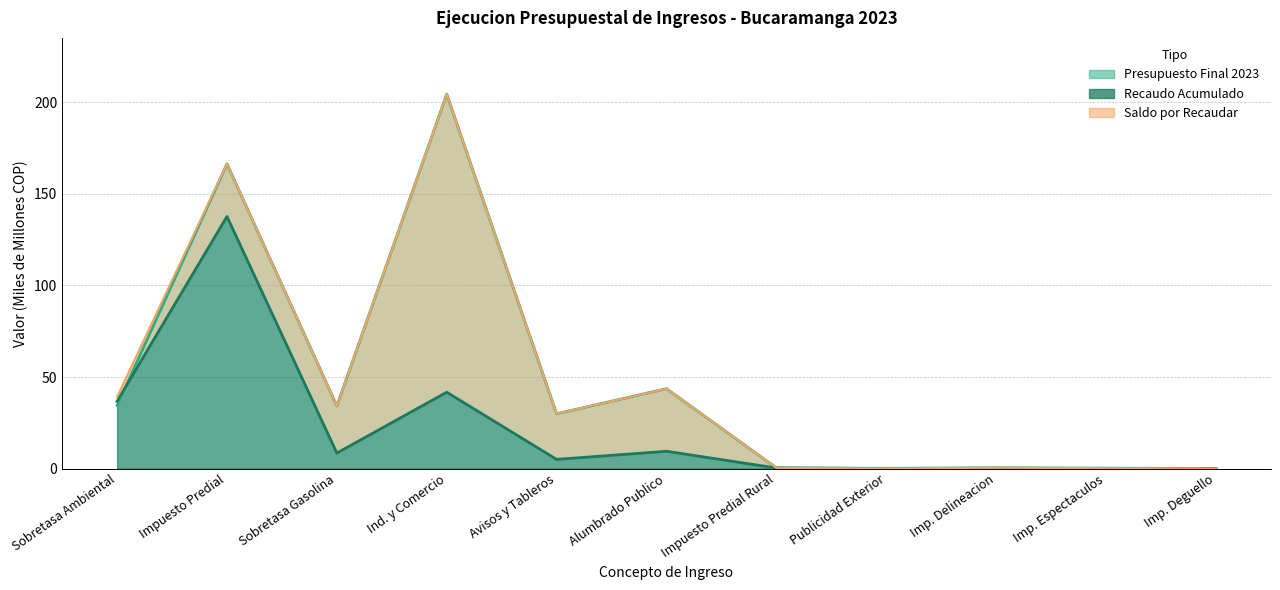

Between Impuesto Predial Rural and Imp. Deguello, which series saw the biggest shift?

presupuesto_final